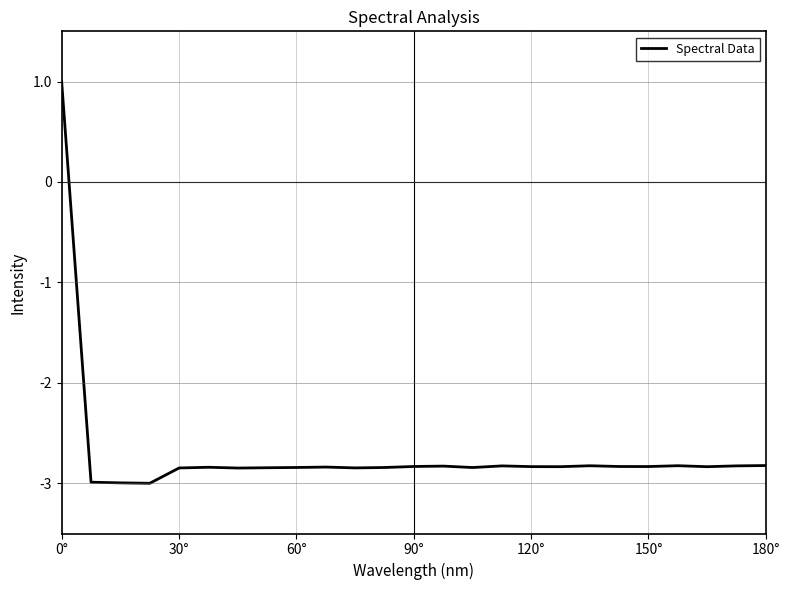

What is the difference between the maximum and minimum values?

4.0